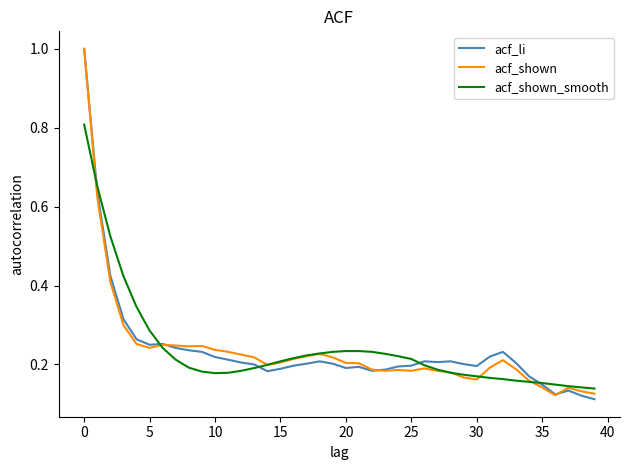

Does the chart have visible grid lines?

No